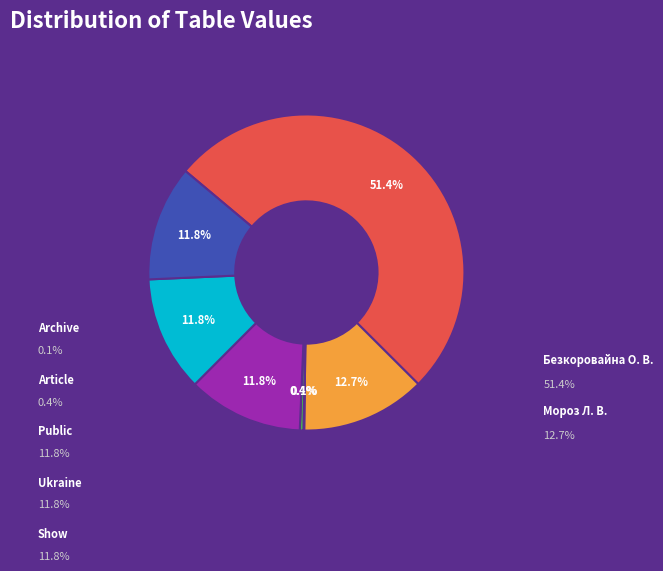

To the nearest percent, what is the combined percentage of Article and Show?

12%